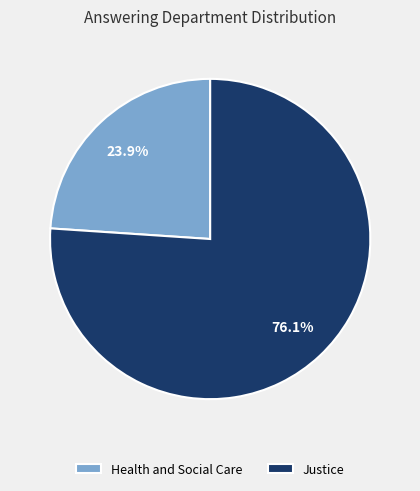

To the nearest percent, what percentage of the pie is Justice?

76%